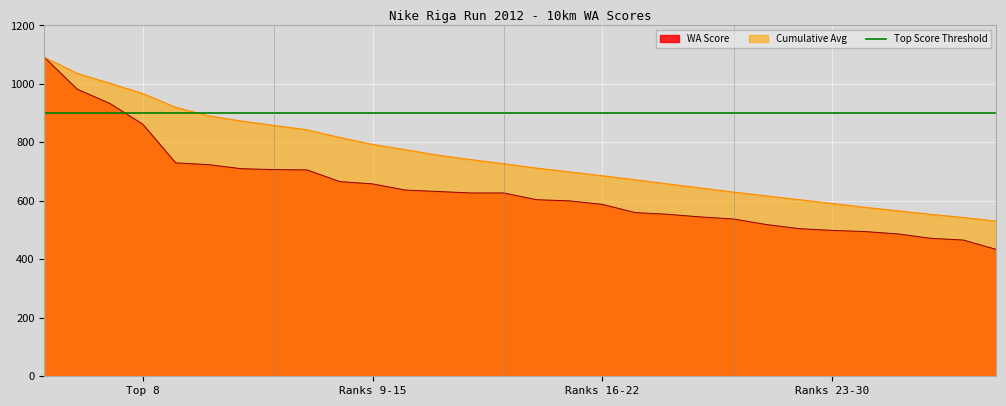

At Vineta Rolmane, list the series in order from smallest to largest.

WA Score, Cumulative Avg